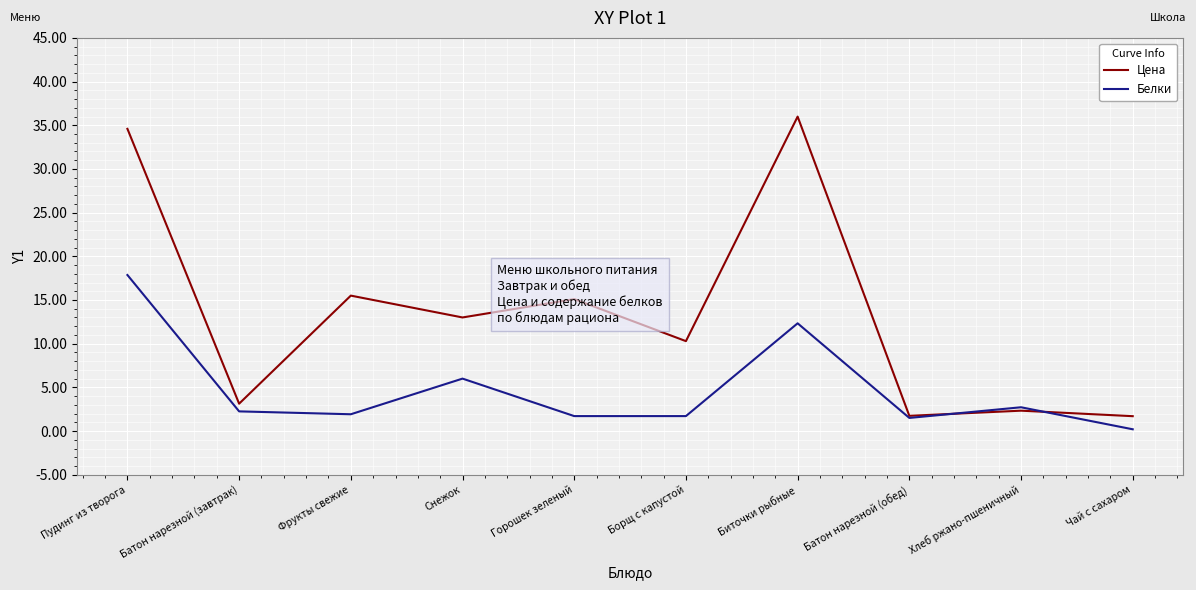

True or false: Цена has a value of 5.6 at Борщ с капустой.

False